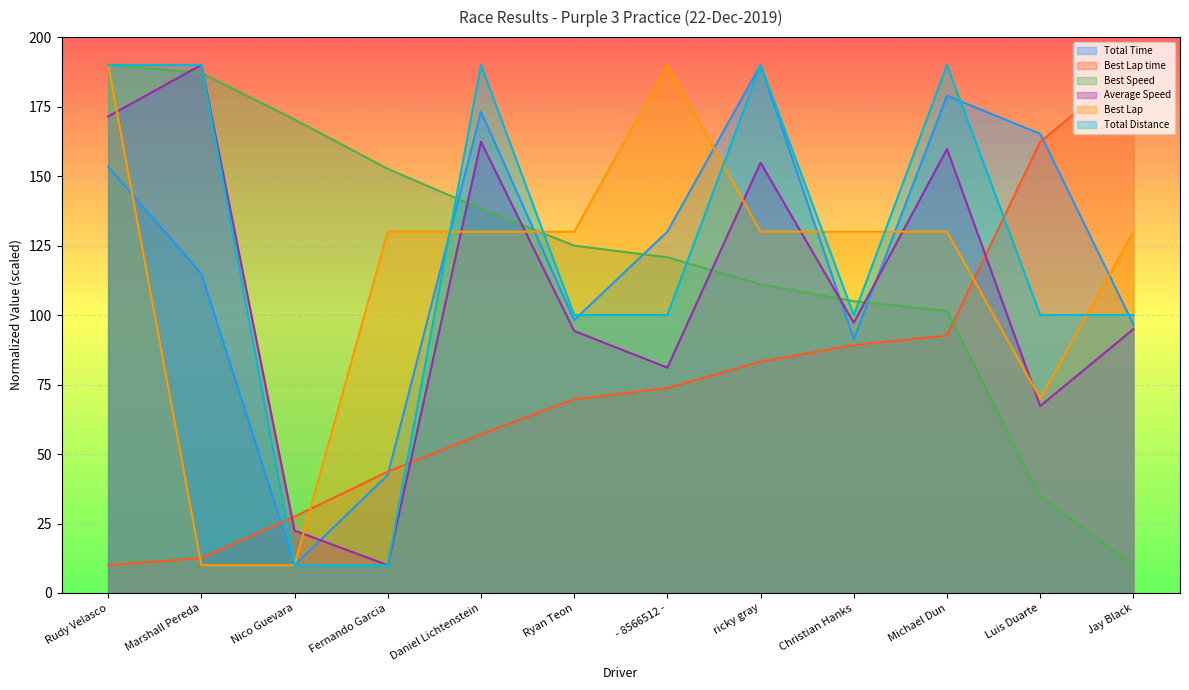

After their last crossing, which series has the higher values: Average Speed or Best Speed?

Average Speed